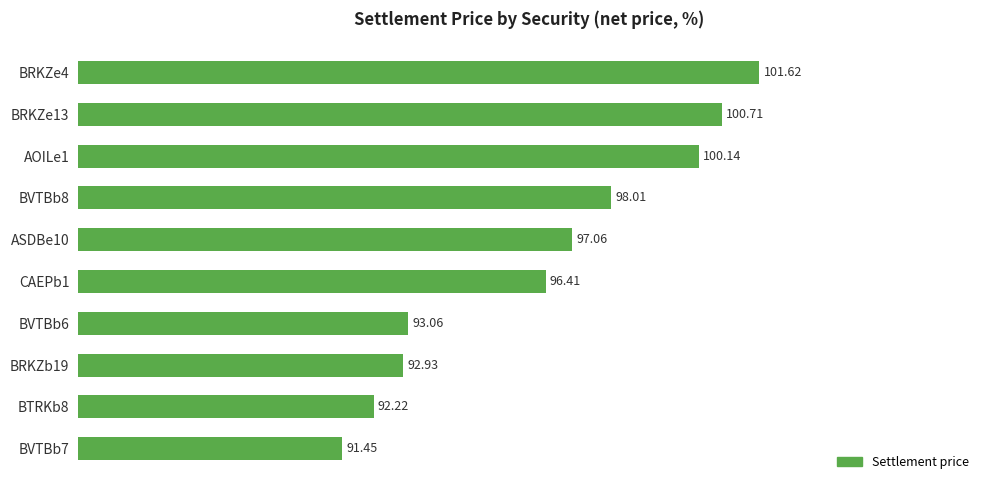

What is the difference between the second highest and second lowest values?

8.5